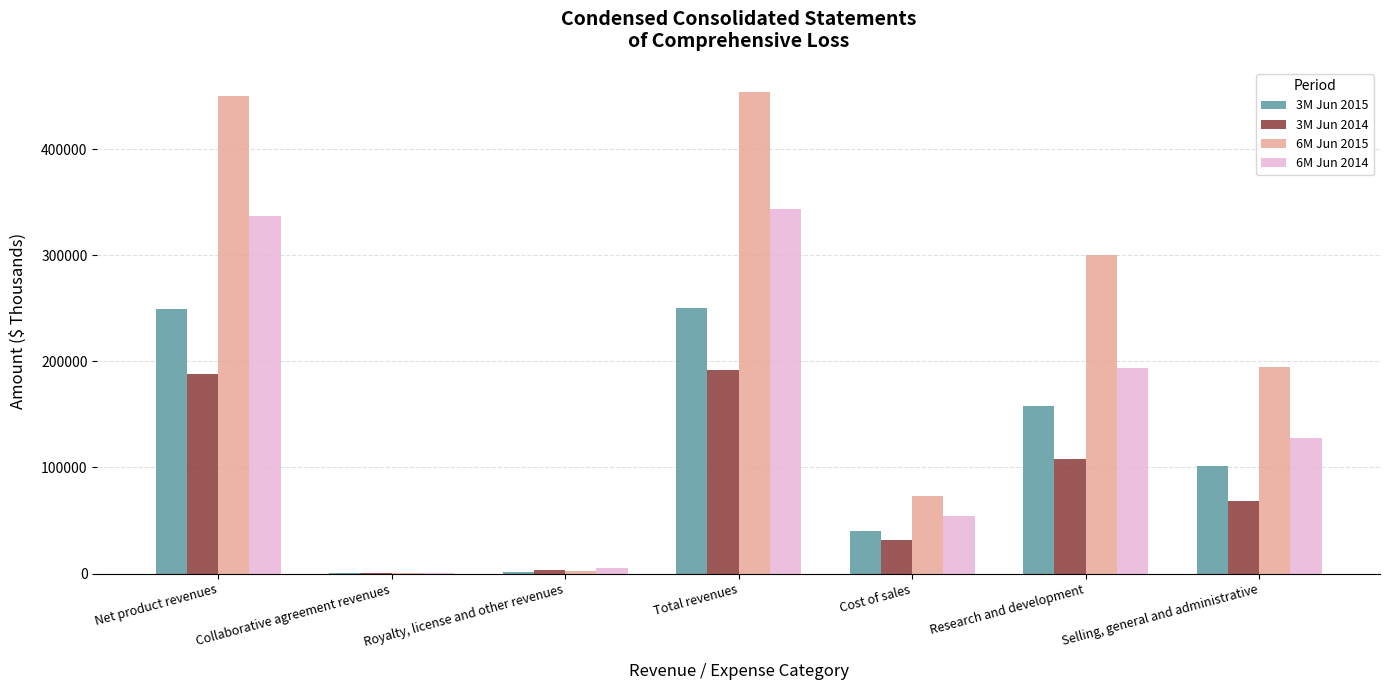

What is the greatest value displayed?

453787